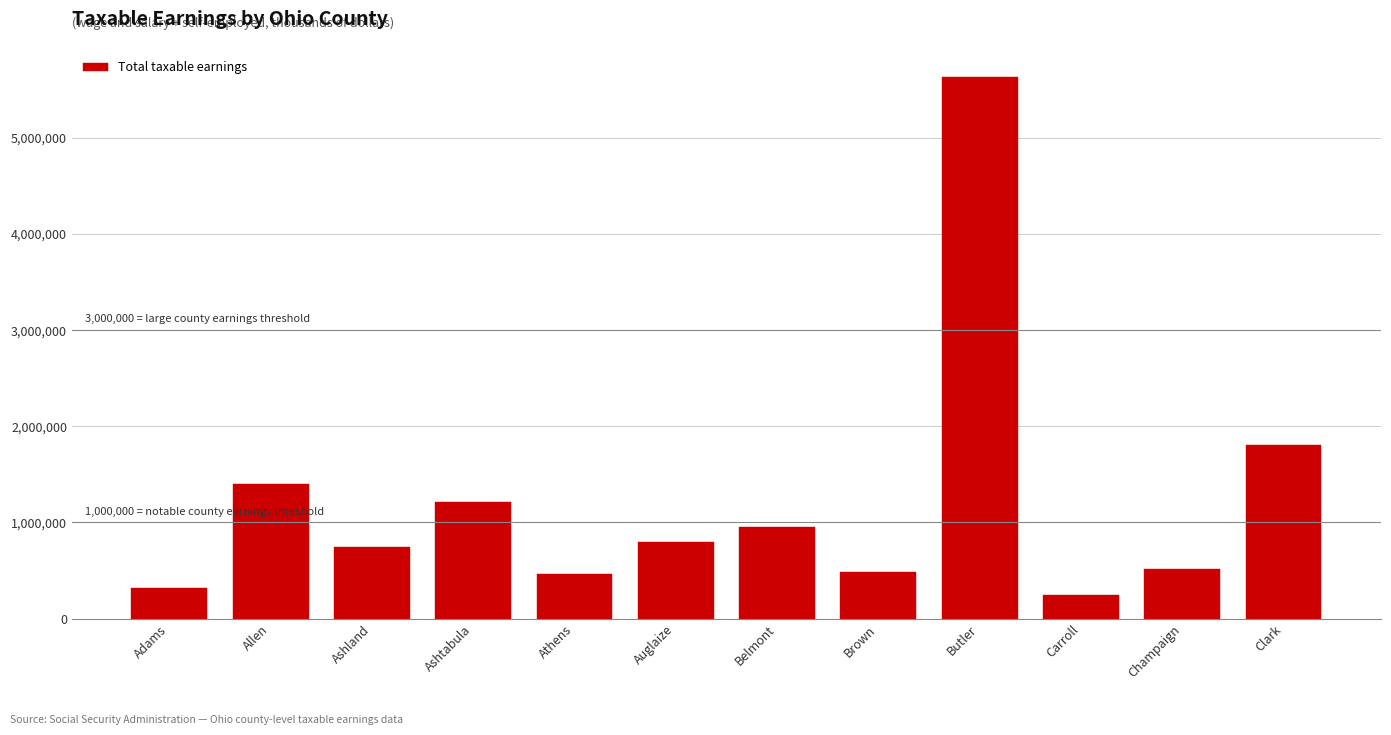

Which category has the highest value across all series?

Butler